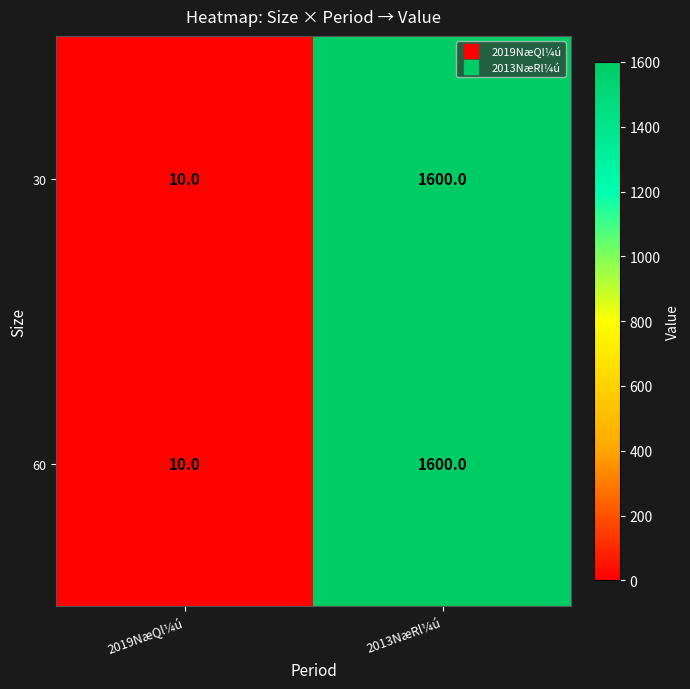

The 60 series shows 15 at 2019NæQl¼ú. True or false?

False